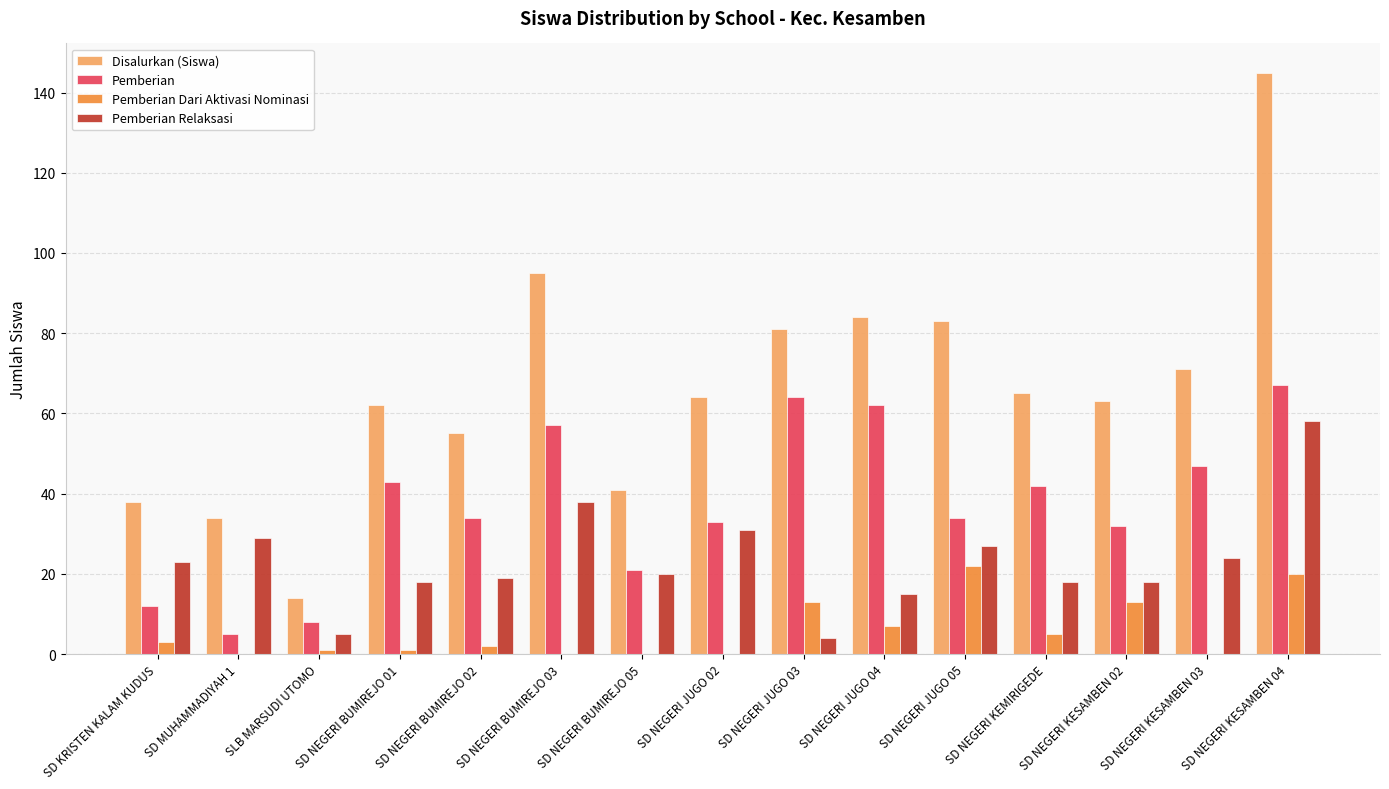

At which category is the sum across all series the highest?

SD NEGERI KESAMBEN 04